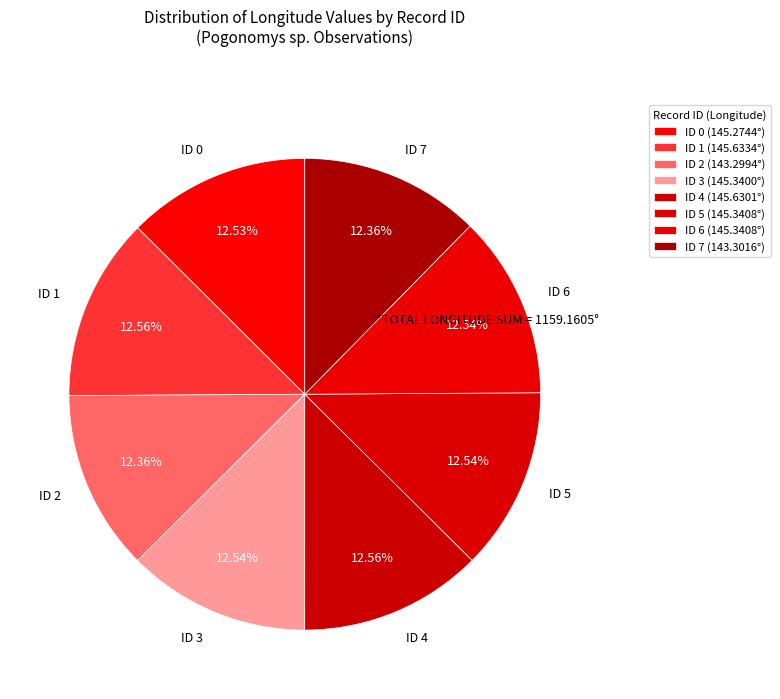

True or false: ID 3 accounts for 2% of the total.

False